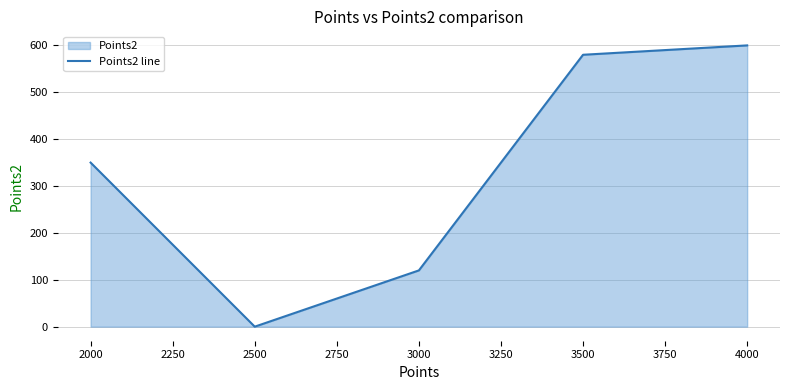

Rank the categories by value from lowest to highest.

2500, 3000, 2000, 3500, 4000